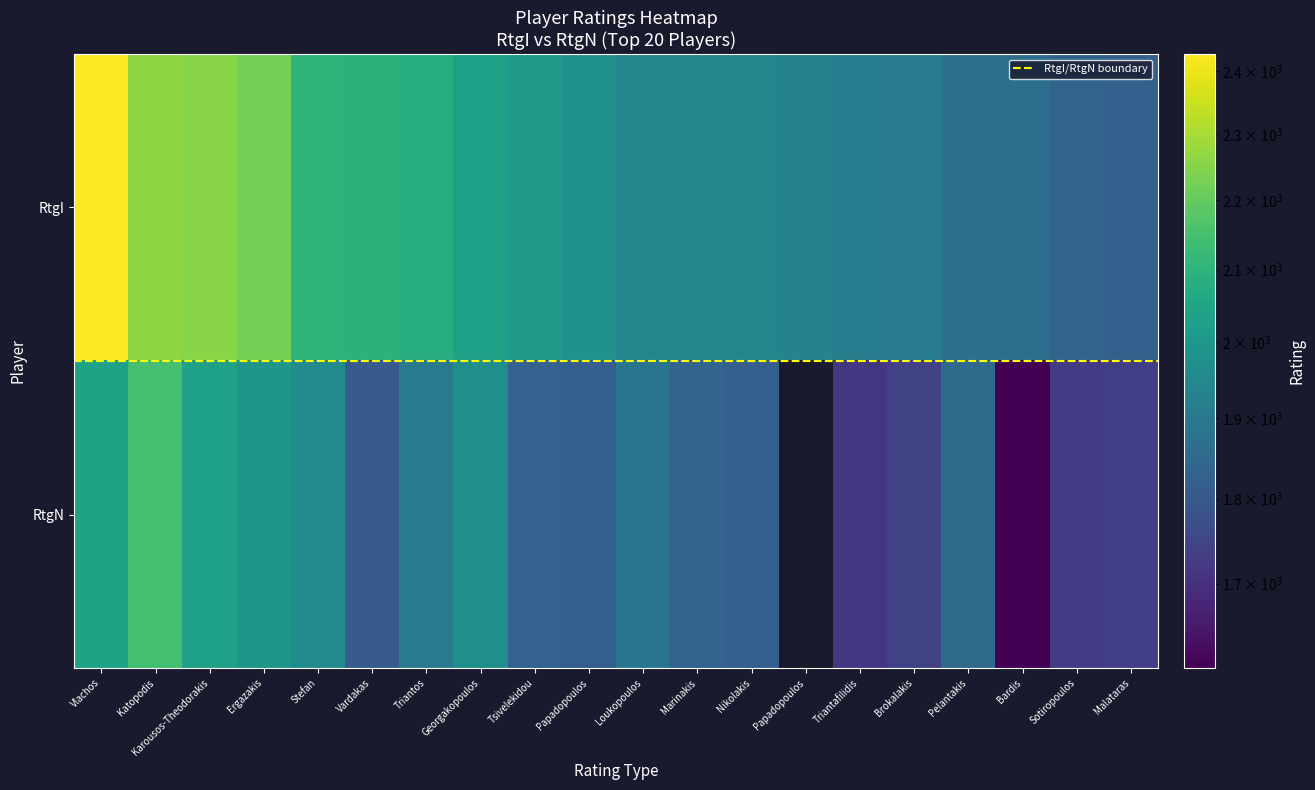

At how many categories does at least one series exceed 1439?

20